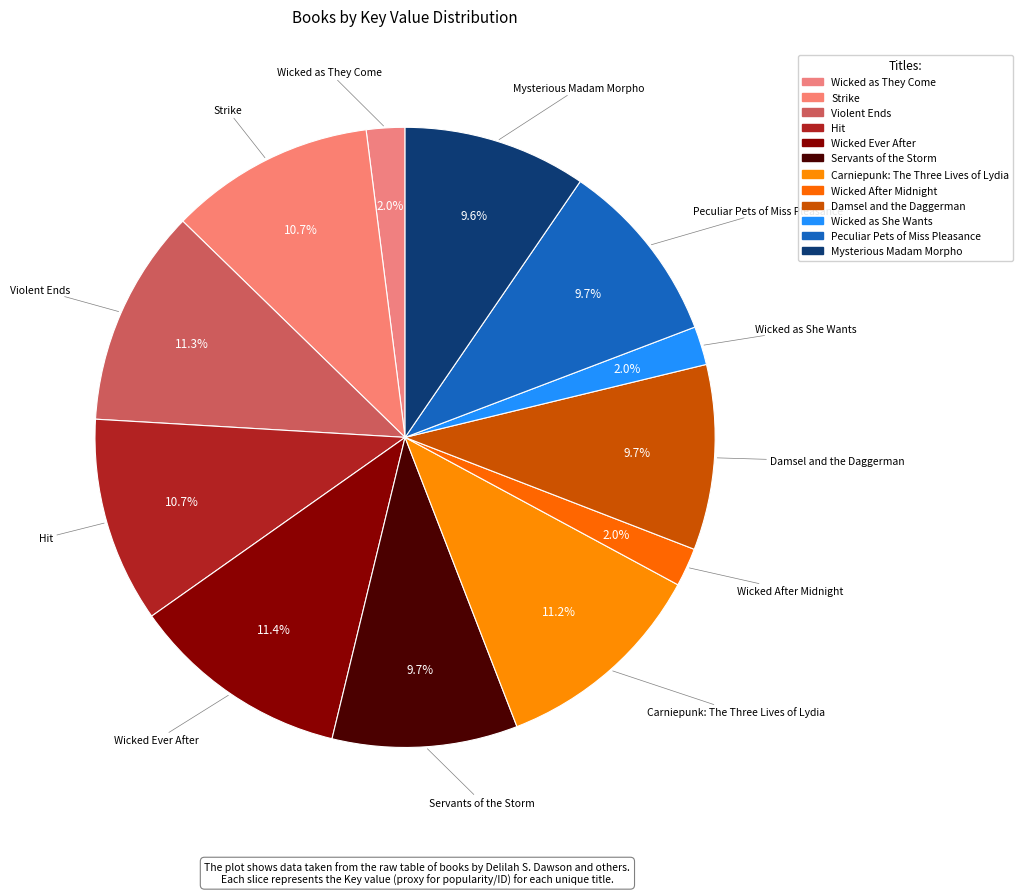

Combined, what portion of the pie is Carniepunk: The Three Lives of Lydia and Wicked as They Come?

13.2%